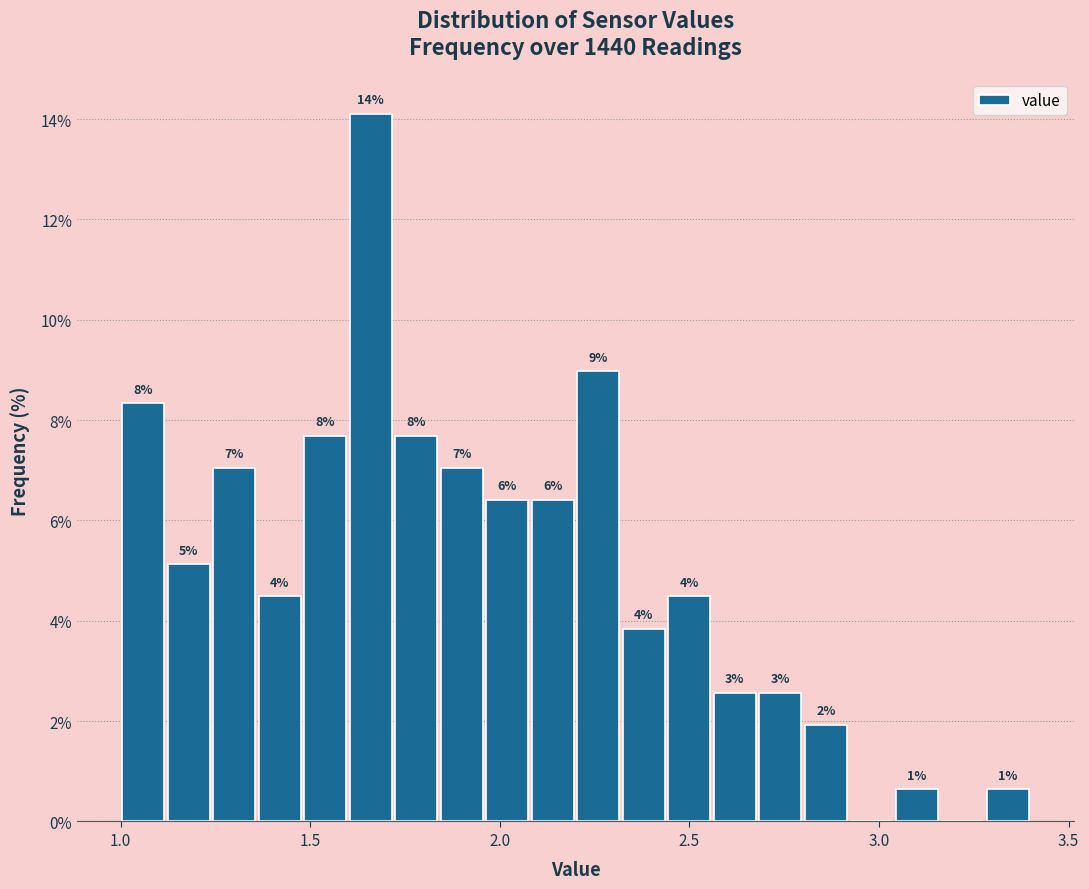

Read against the x-axis, roughly where is the centre of the tallest bar?

1.65